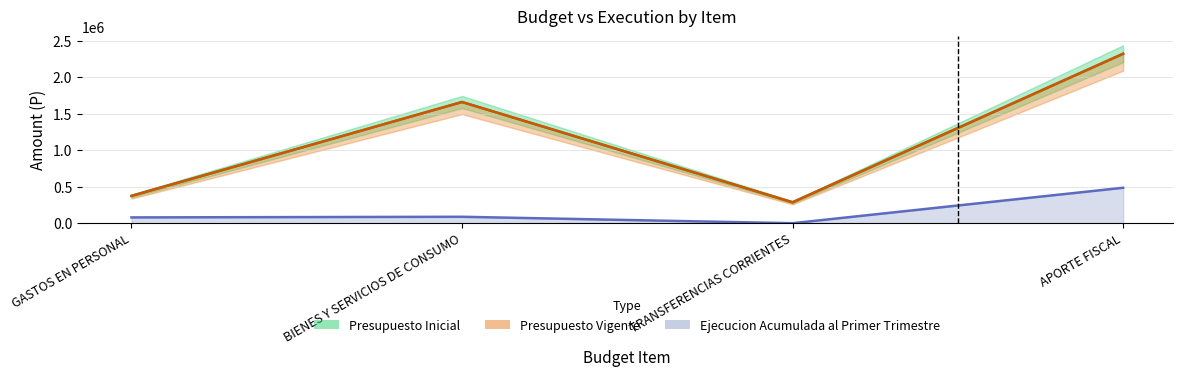

Where is Presupuesto Vigente nearest to the value 1303891?

BIENES Y SERVICIOS DE CONSUMO